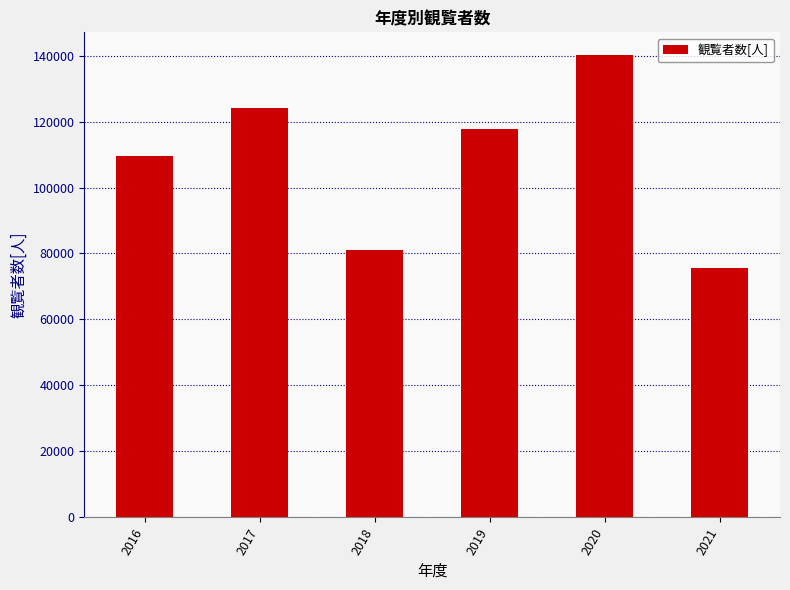

Rank the categories by value from highest to lowest.

2020, 2017, 2019, 2016, 2018, 2021